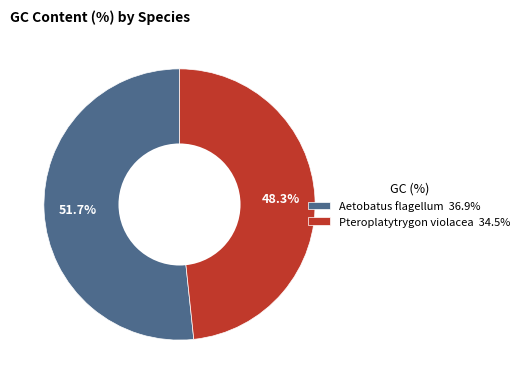

To the nearest percent, what is the difference between the Pteroplatytrygon violacea and Aetobatus flagellum slice percentages?

3%